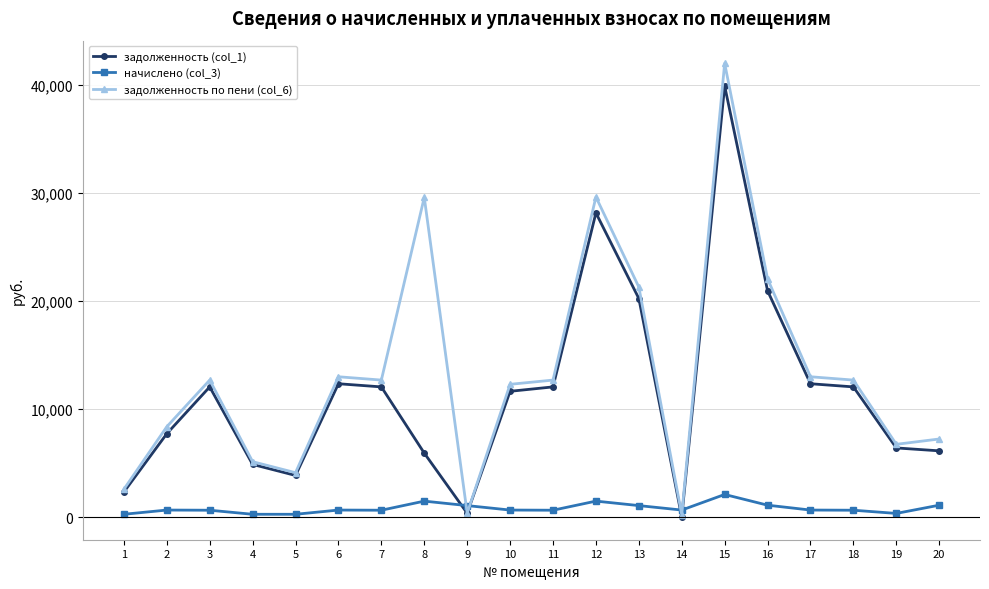

What is the lowest value of the задолженность по пени (col_6) series?

216.2